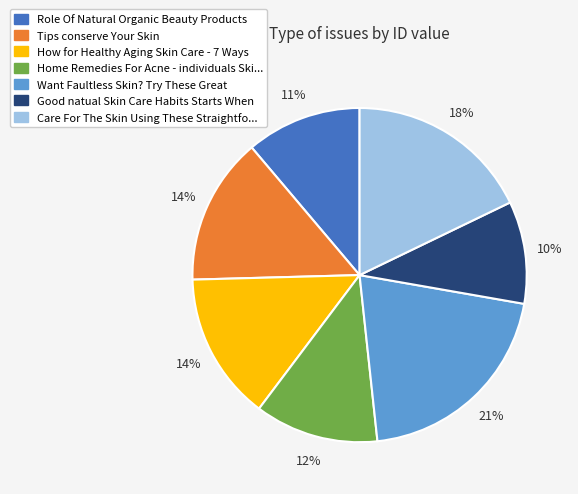

Do Good natual Skin Care Habits Starts When and Tips conserve Your Skin together represent more than half of the pie?

No